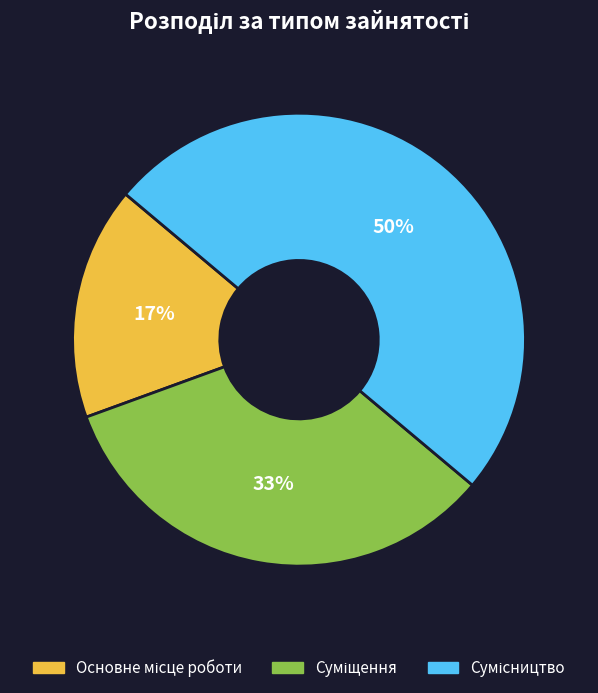

To the nearest percent, what is the difference between the largest and smallest slice percentages?

33%